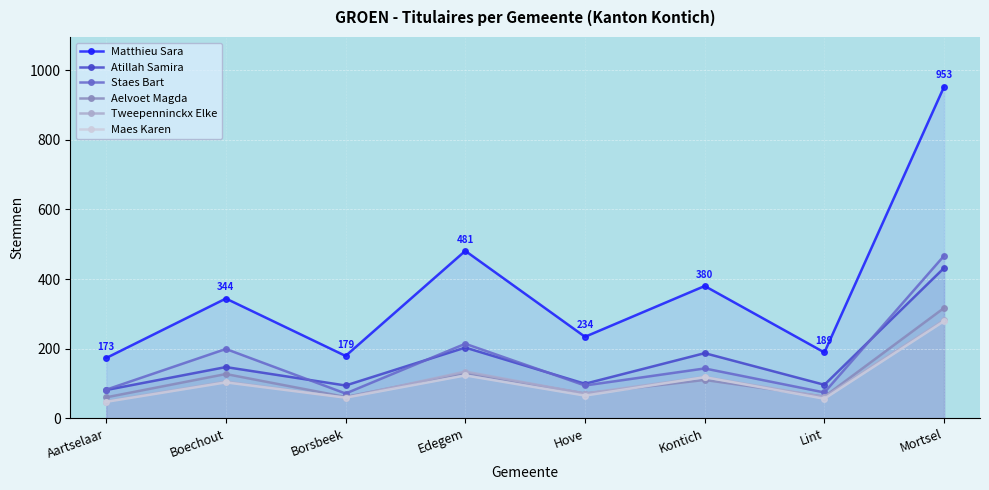

What is the average value of the Aelvoet Magda series?

117